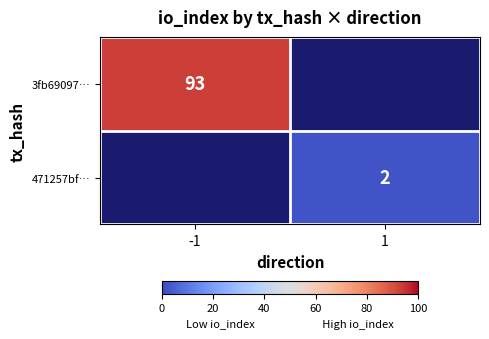

How many categories are shown in the chart?

2